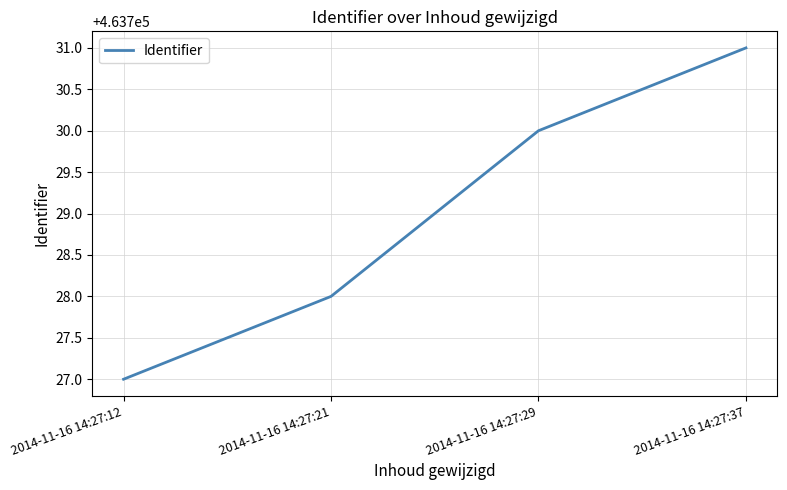

True or false: the data has more than 0 interior local peaks.

False